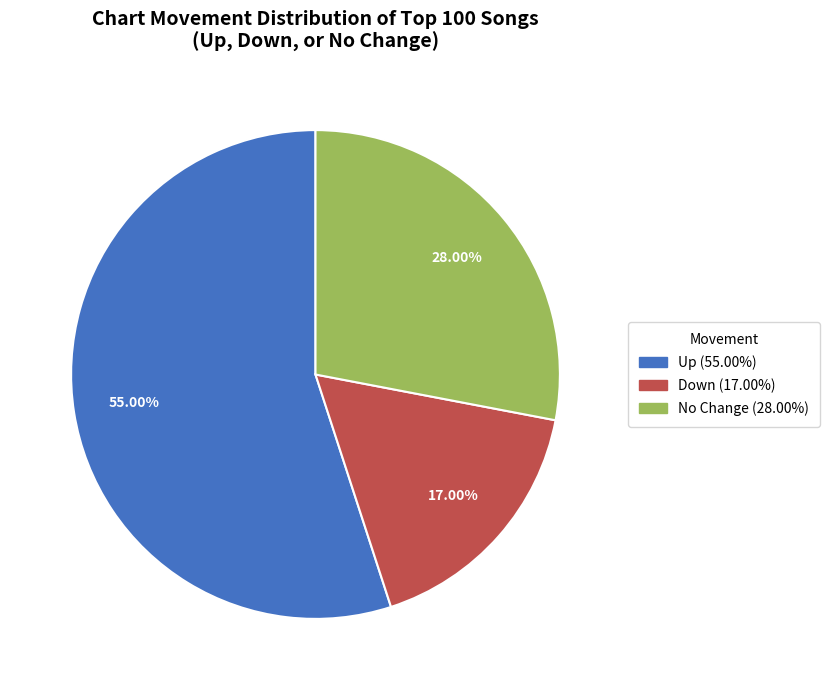

Count the number of slices in the pie.

3